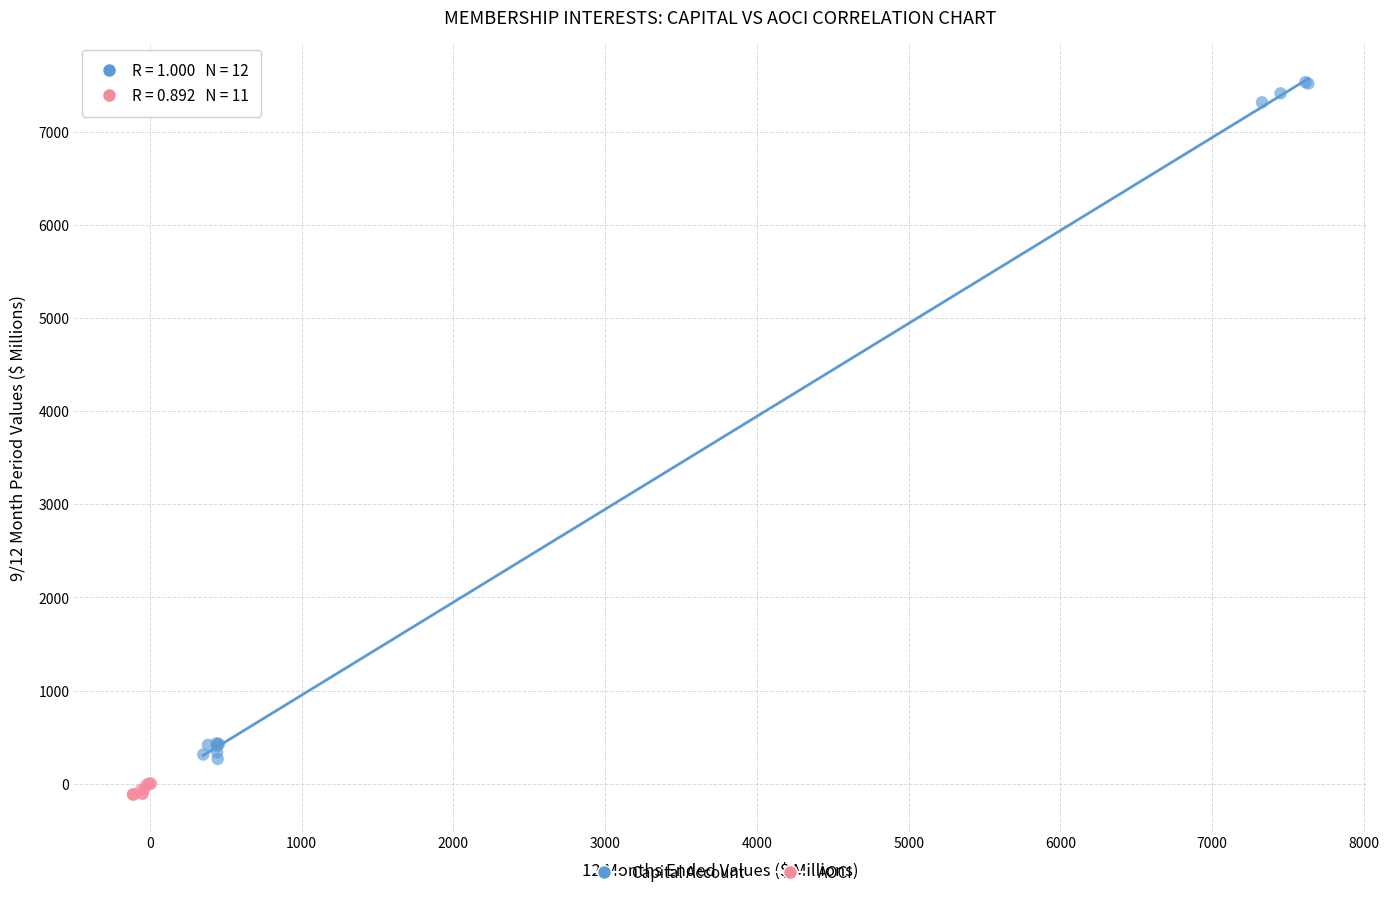

Which series has the largest Y range (max minus min)?

Capital Account